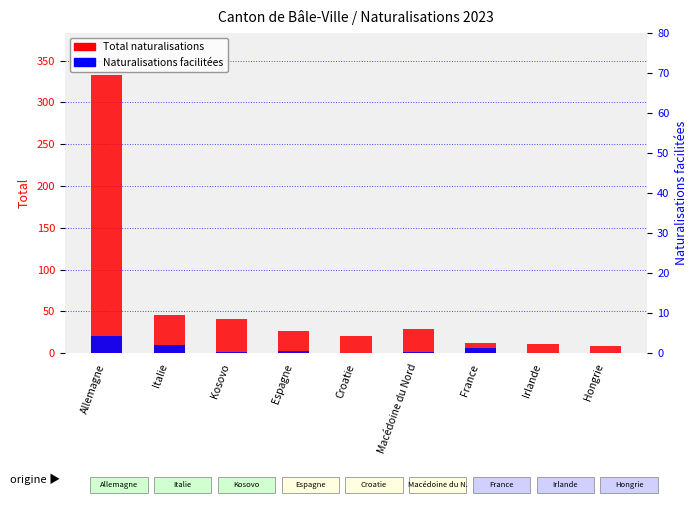

Which label corresponds to the largest value in the chart?

Allemagne